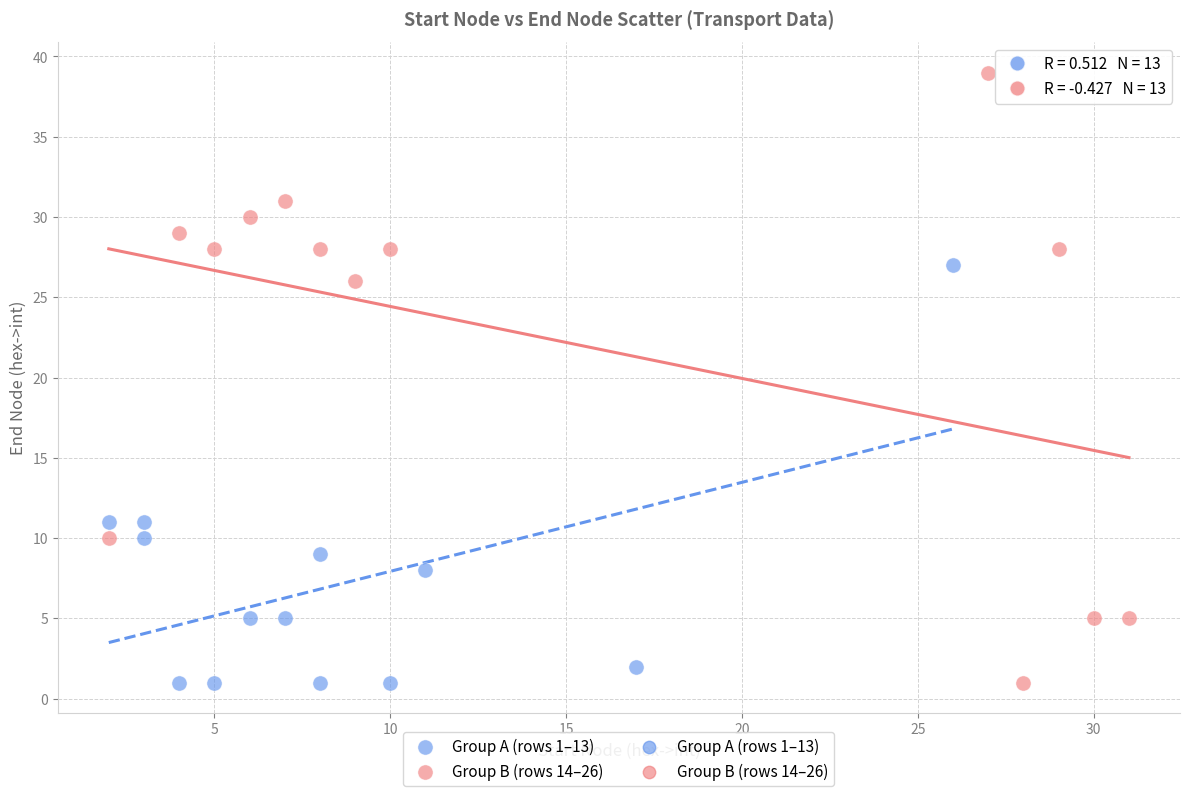

Which series has the largest Y range (max minus min)?

Group B (rows 14–26)